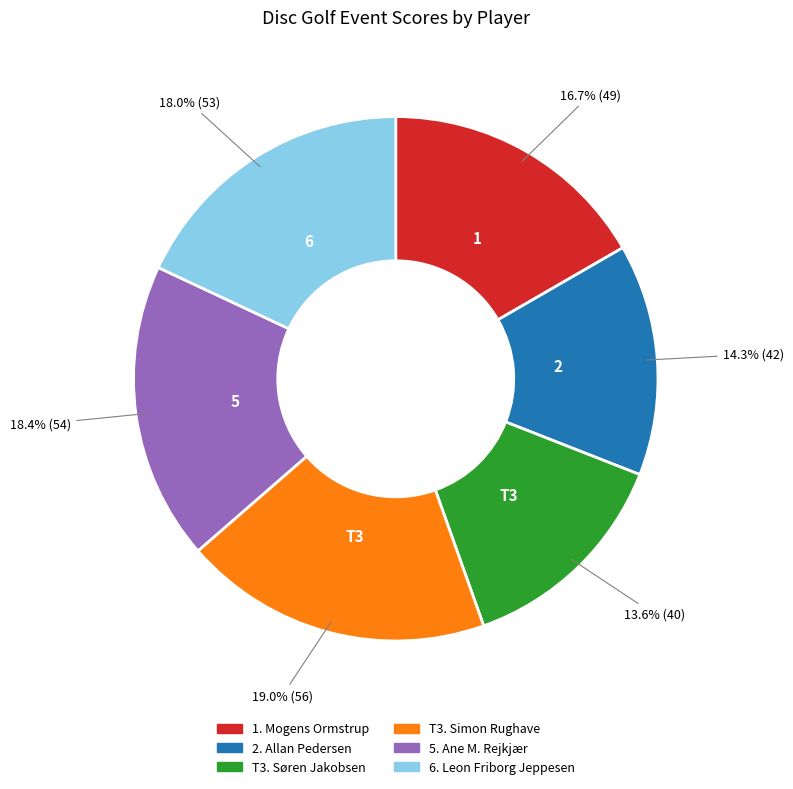

How many segments does this pie chart have?

6